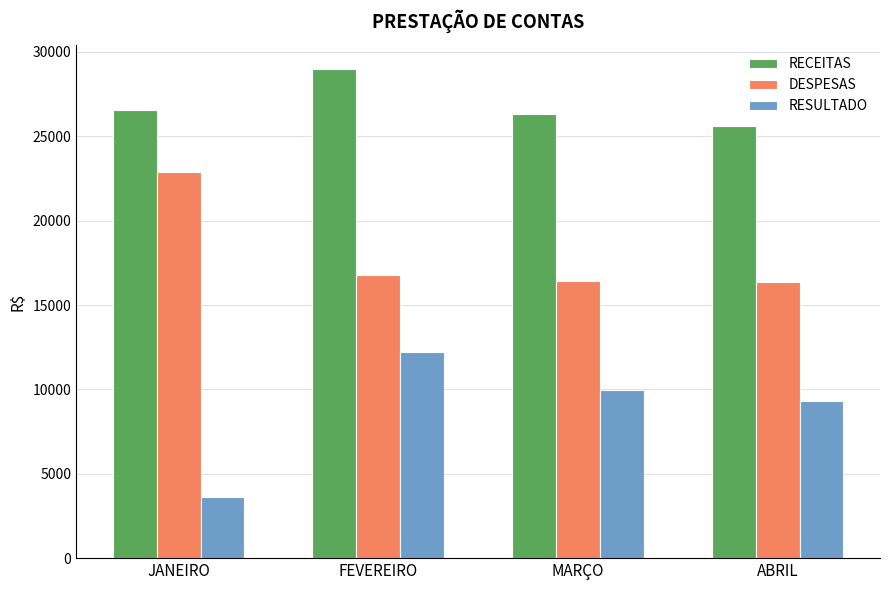

How many bars are there in total?

12